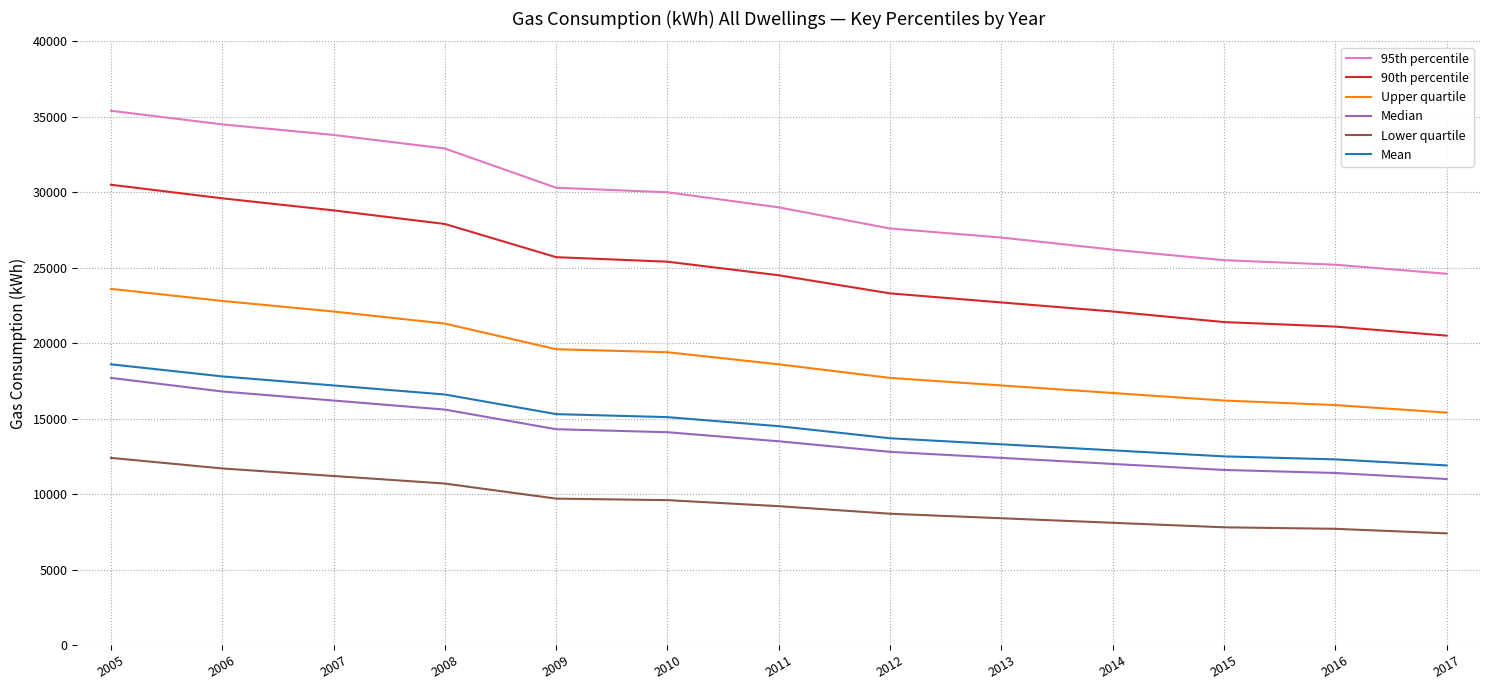

Rank the series at 2017 from highest to lowest value.

95th percentile, 90th percentile, Upper quartile, Mean, Median, Lower quartile